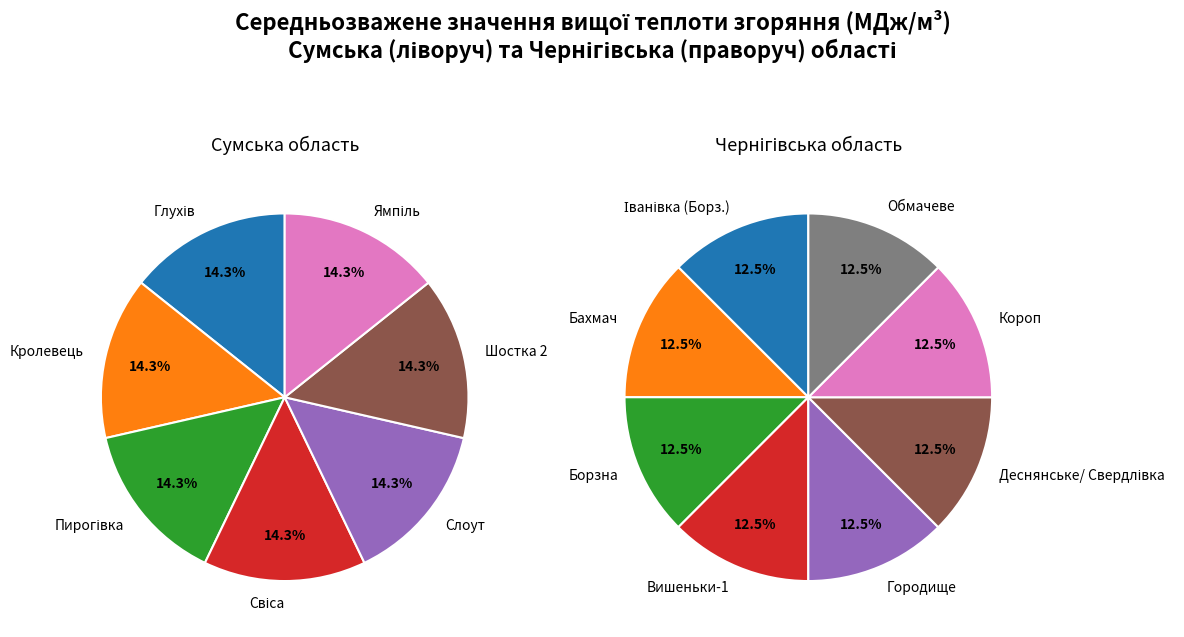

Is there a majority slice in this chart?

No